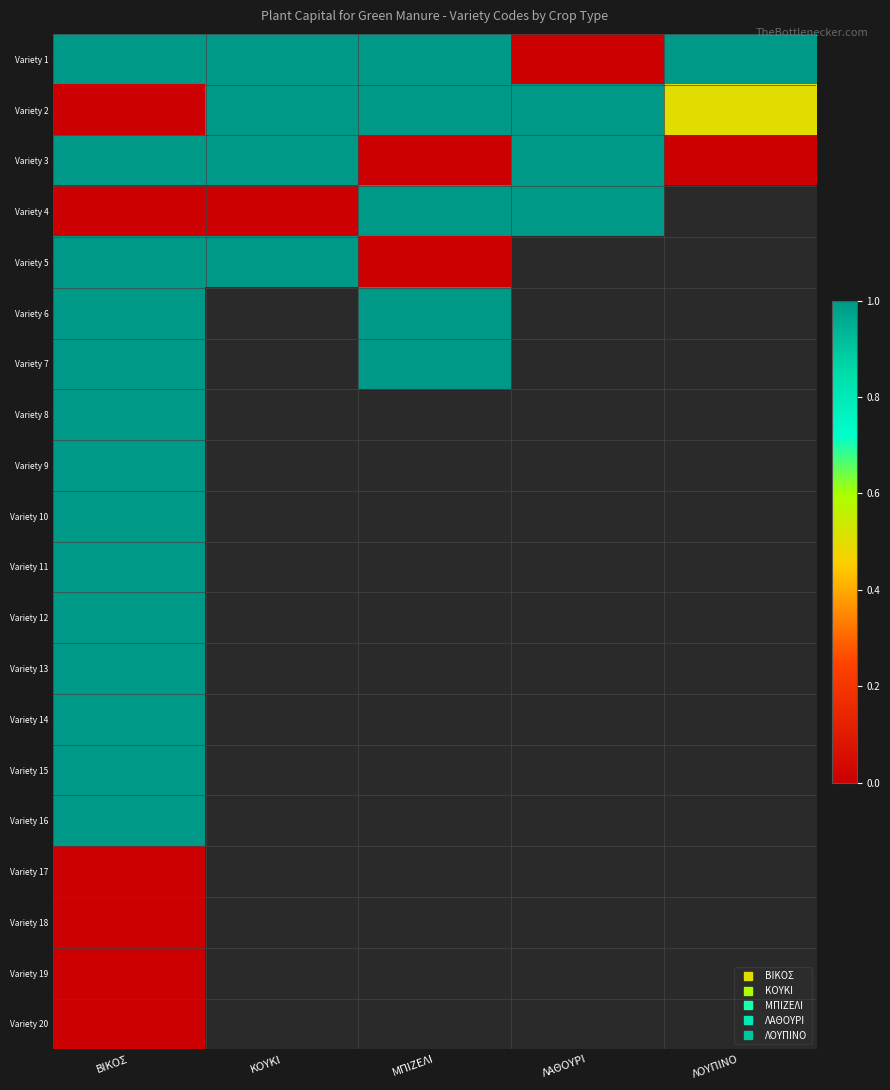

List the series in order of their peak value, highest first.

Variety 1, Variety 2, Variety 4, Variety 15, Variety 9, Variety 3, Variety 6, Variety 7, Variety 14, Variety 10, Variety 5, Variety 11, Variety 13, Variety 12, Variety 8, Variety 16, Variety 20, Variety 19, Variety 17, Variety 18